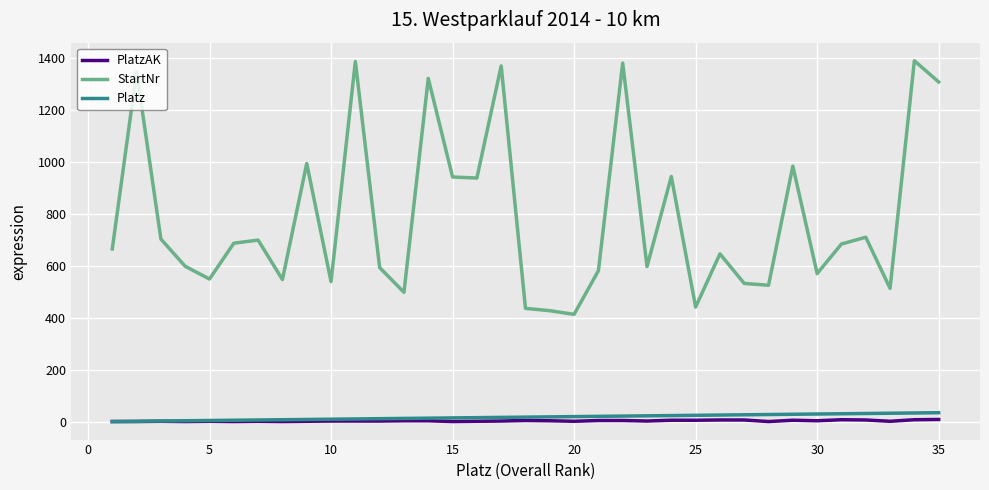

What is the average value of the Platz series?

18